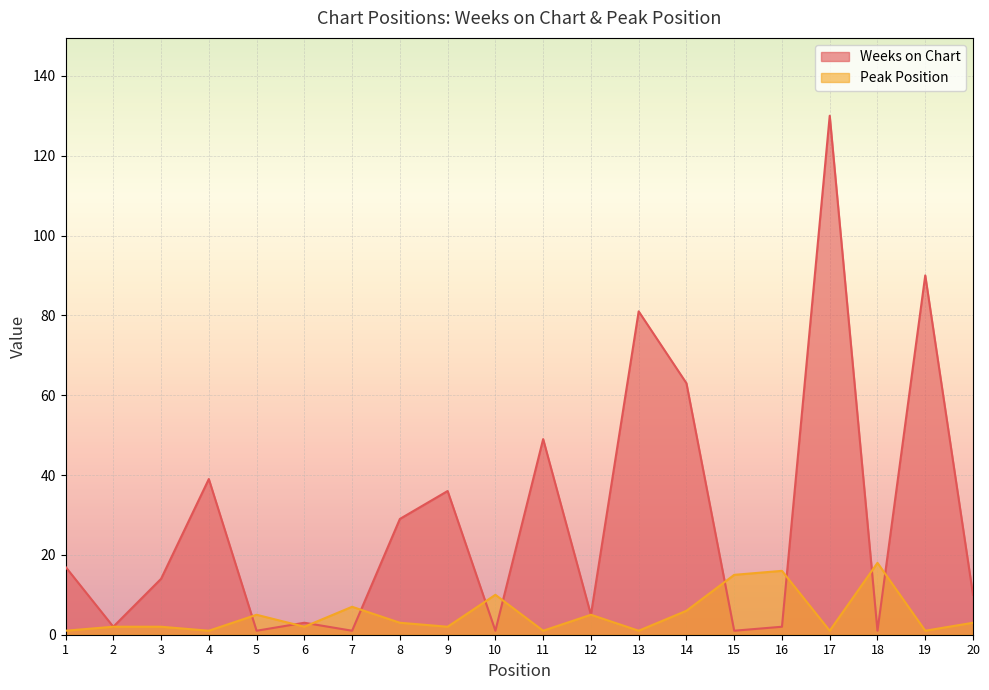

Rank the categories by Peak Position value from lowest to highest.

1, 4, 11, 13, 17, 19, 2, 3, 6, 9, 8, 20, 5, 12, 14, 7, 10, 15, 16, 18